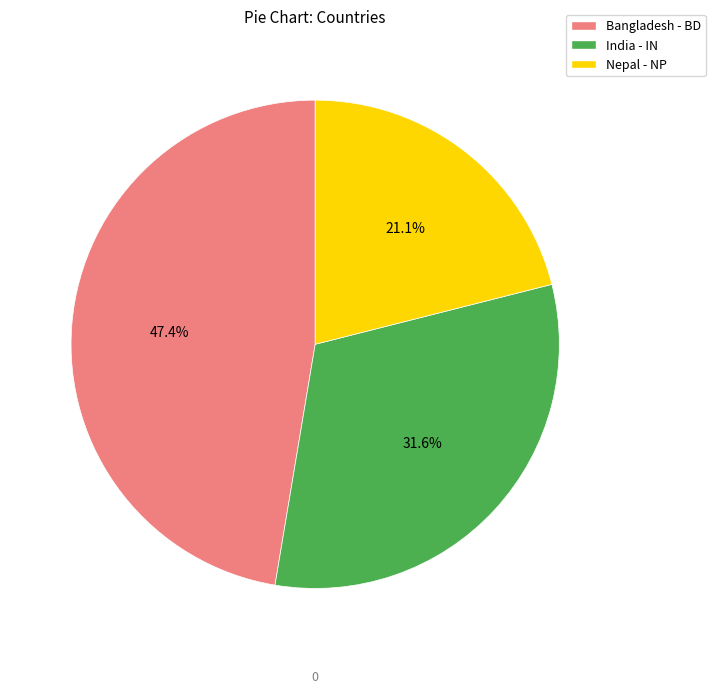

Approximately how many times larger is the value at India - IN compared to Bangladesh - BD?

0.7